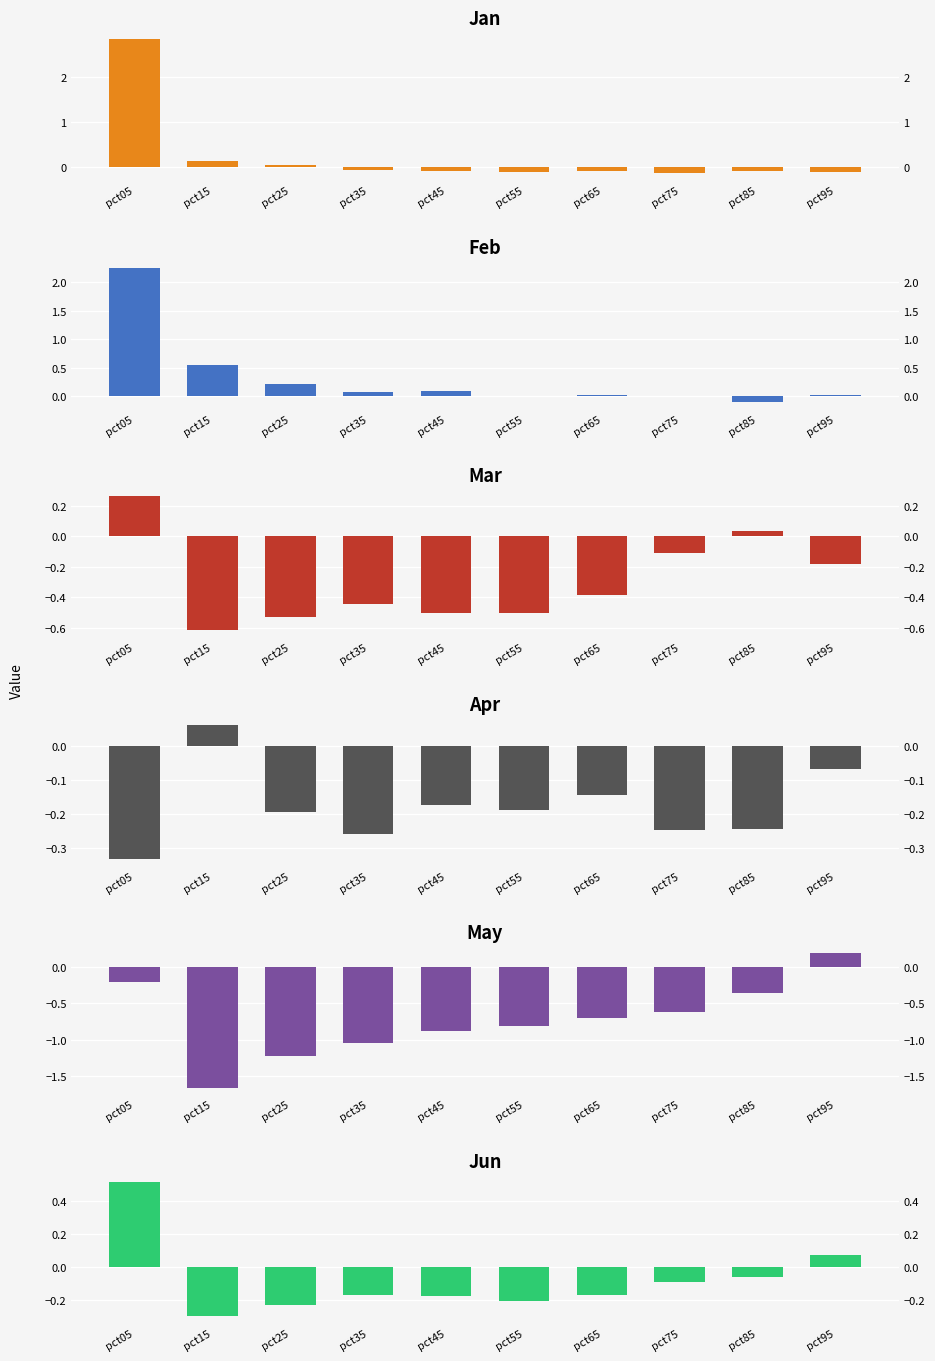

What is the value of the May bar at the 9th from the left?

-0.4